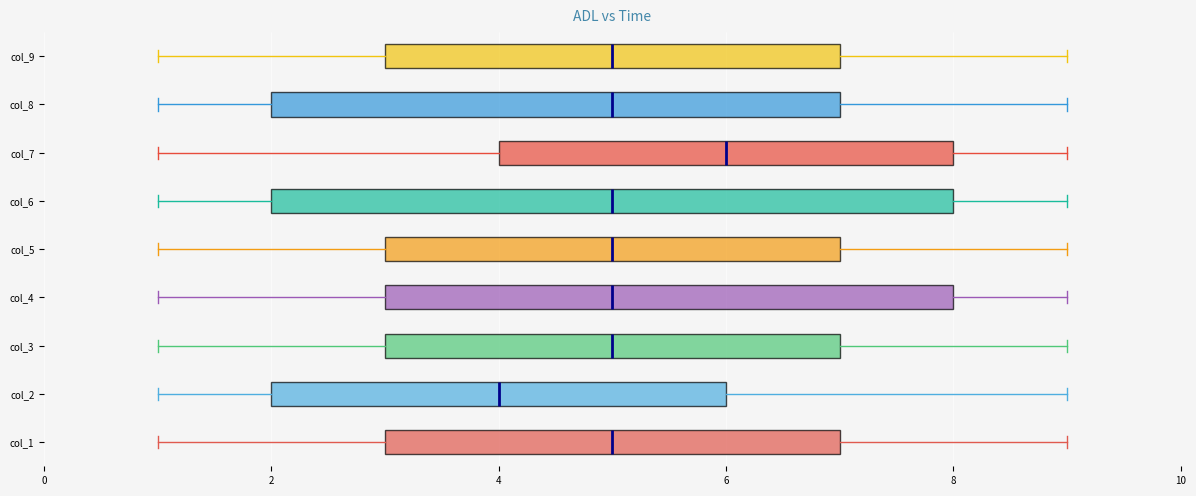

Reading bottom to top, transcribe this box plot: for each box, give where its median line is, the range the box spans, and where its two whiskers end, as read against the x-axis. The values are not printed on the chart, so give them approximately, as read against the axis.

col_1: median 5, box 3 to 7, whiskers 1 to 9
col_2: median 4, box 2 to 6, whiskers 1 to 9
col_3: median 5, box 3 to 7, whiskers 1 to 9
col_4: median 5, box 3 to 8, whiskers 1 to 9
col_5: median 5, box 3 to 7, whiskers 1 to 9
col_6: median 5, box 2 to 8, whiskers 1 to 9
col_7: median 6, box 4 to 8, whiskers 1 to 9
col_8: median 5, box 2 to 7, whiskers 1 to 9
col_9: median 5, box 3 to 7, whiskers 1 to 9